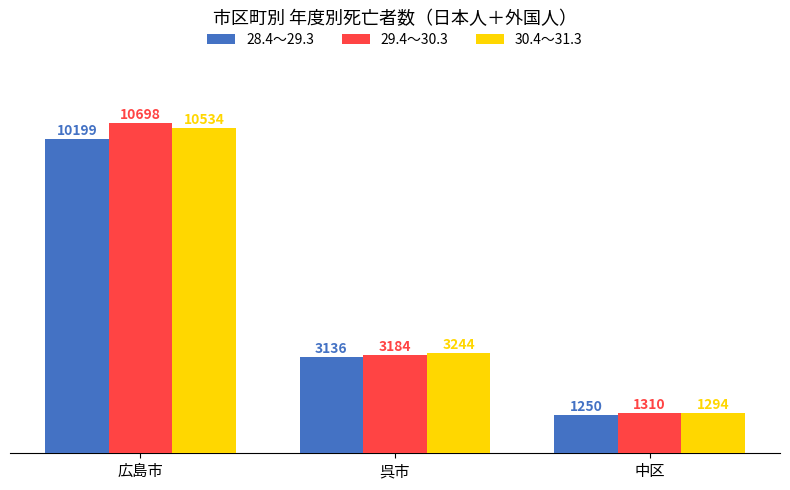

What is the minimum value shown in the chart?

1250